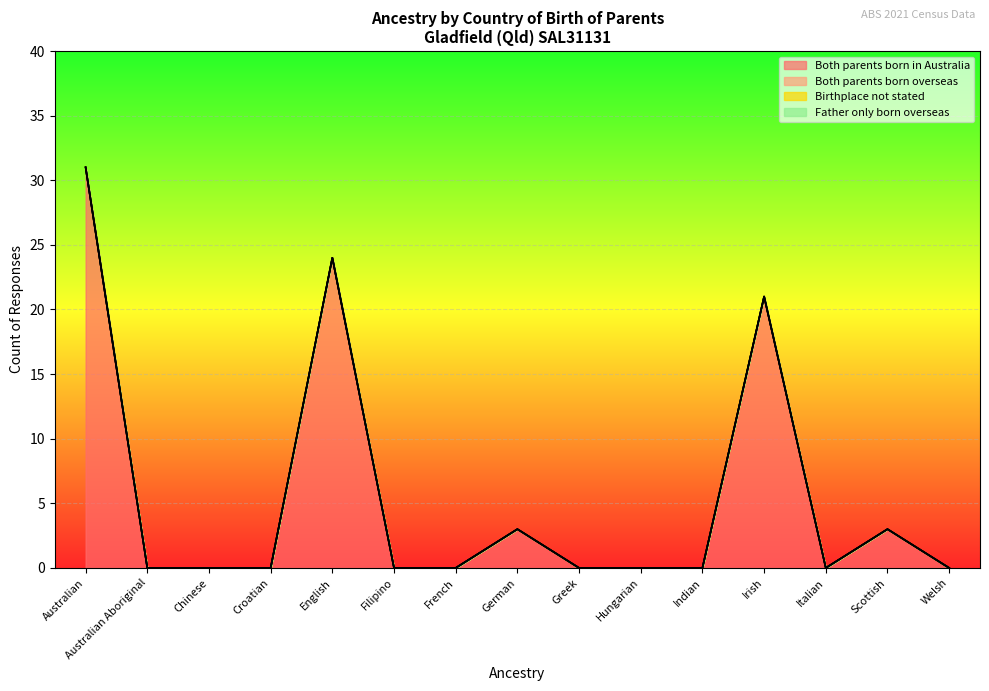

Rank the categories by Both parents born in Australia value from lowest to highest.

Australian Aboriginal, Chinese, Croatian, Filipino, French, Greek, Hungarian, Indian, Italian, Welsh, German, Scottish, Irish, English, Australian